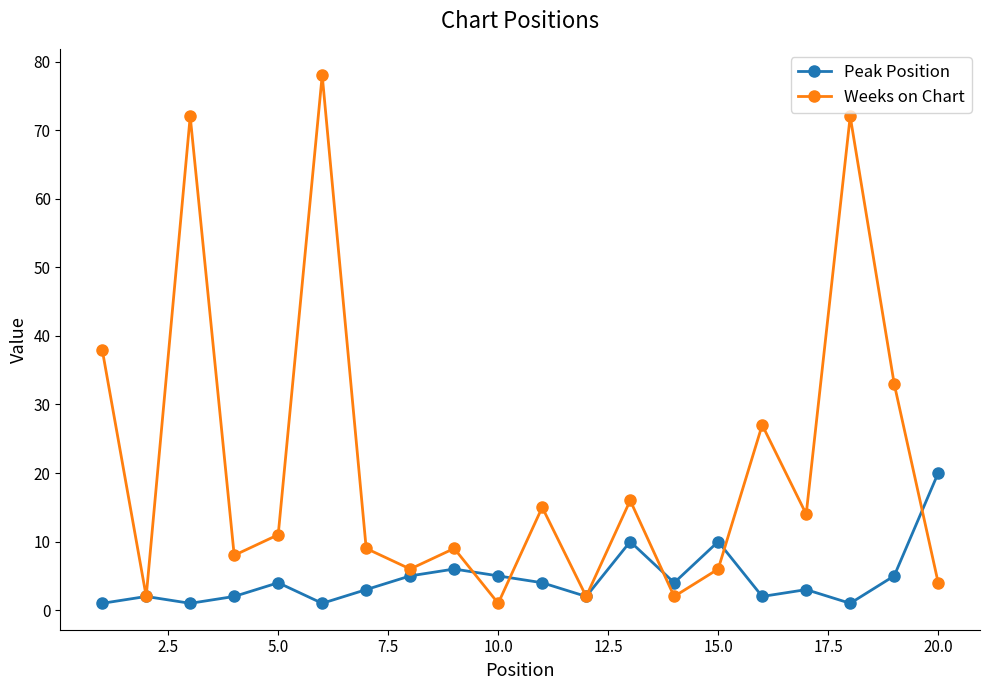

What is the average value of the Peak Position series?

5